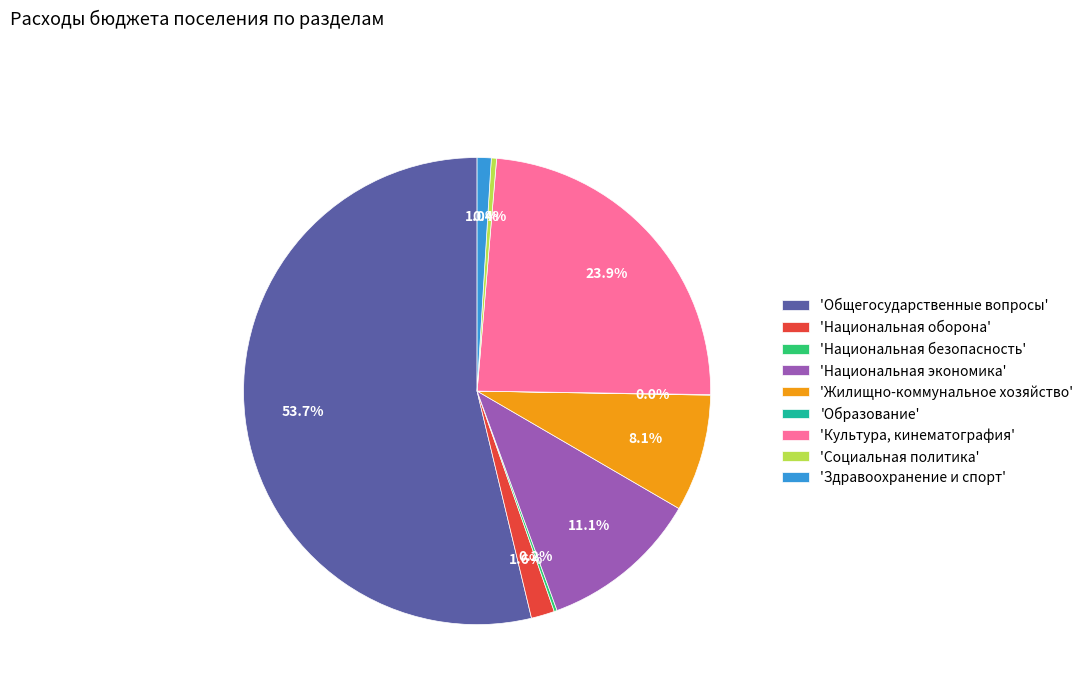

What percentage is NOT represented by 'Национальная экономика'?

88.9%